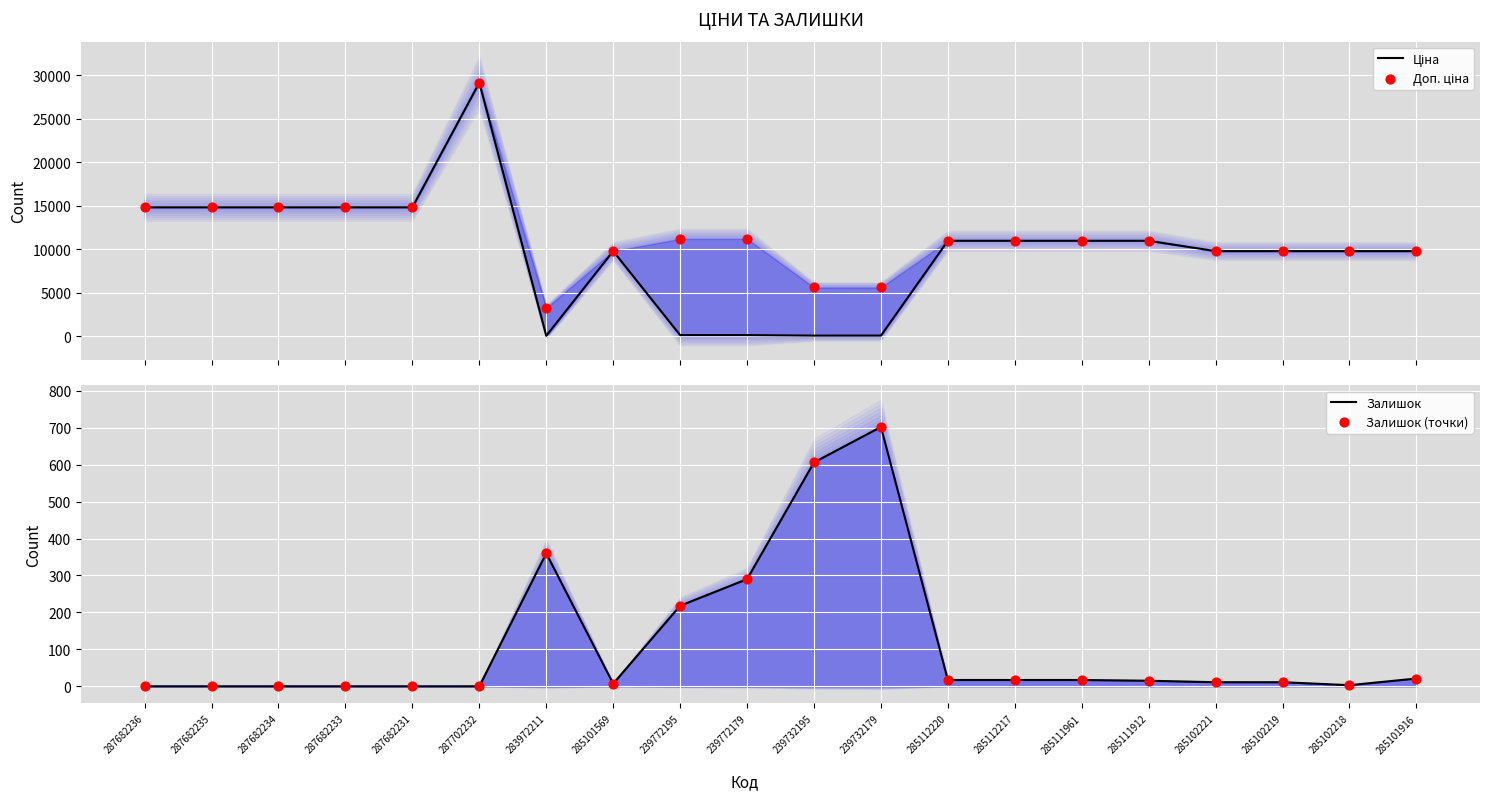

What are all the series names shown in the legend?

Ціна, Доп. ціна, Залишок, Залишок (точки)